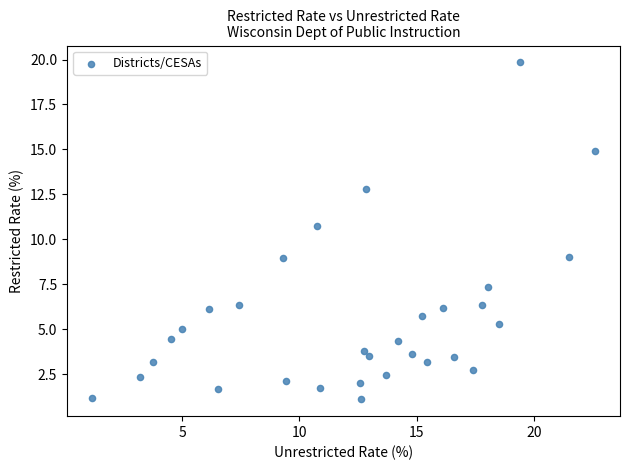

What is the range of X values (max minus min)?

21.4